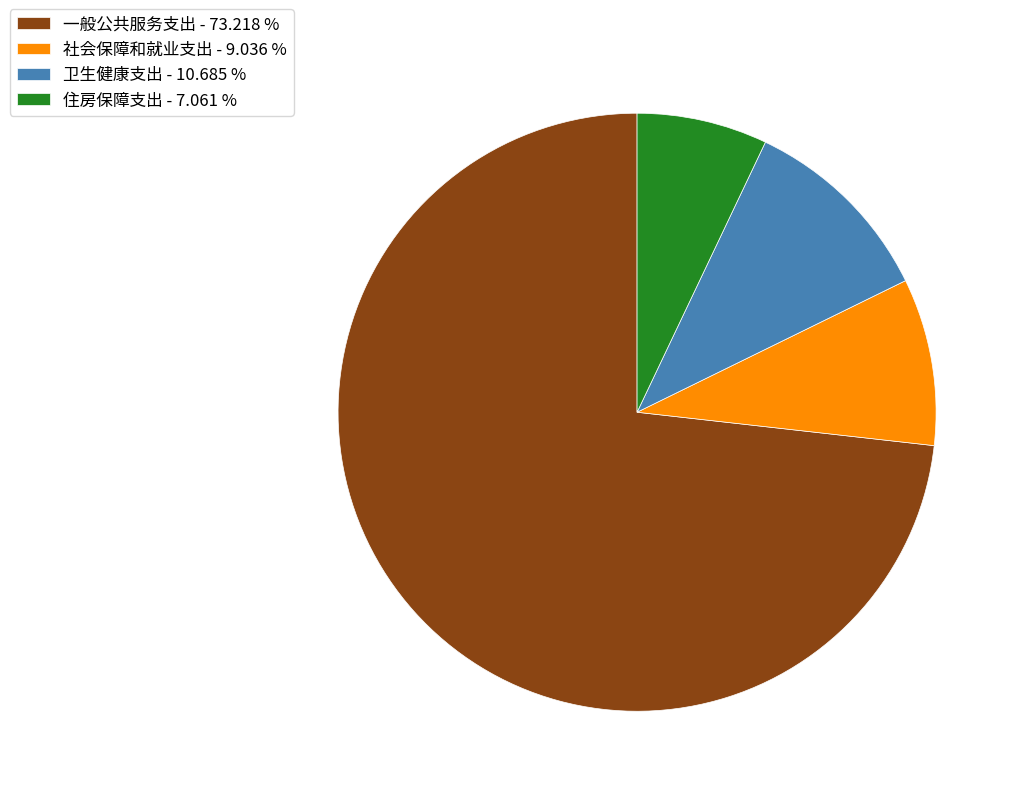

Which has a higher value, 一般公共服务支出 or 住房保障支出?

一般公共服务支出